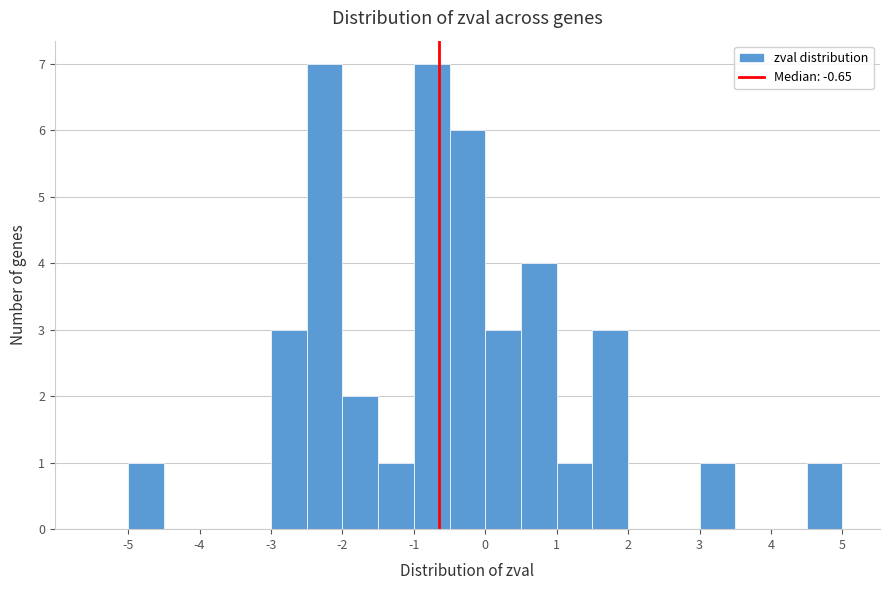

What is the height of the bar covering -1.0 to -0.5 on the x-axis? The values are not printed on the chart, so give them approximately, as read against the axis.

7